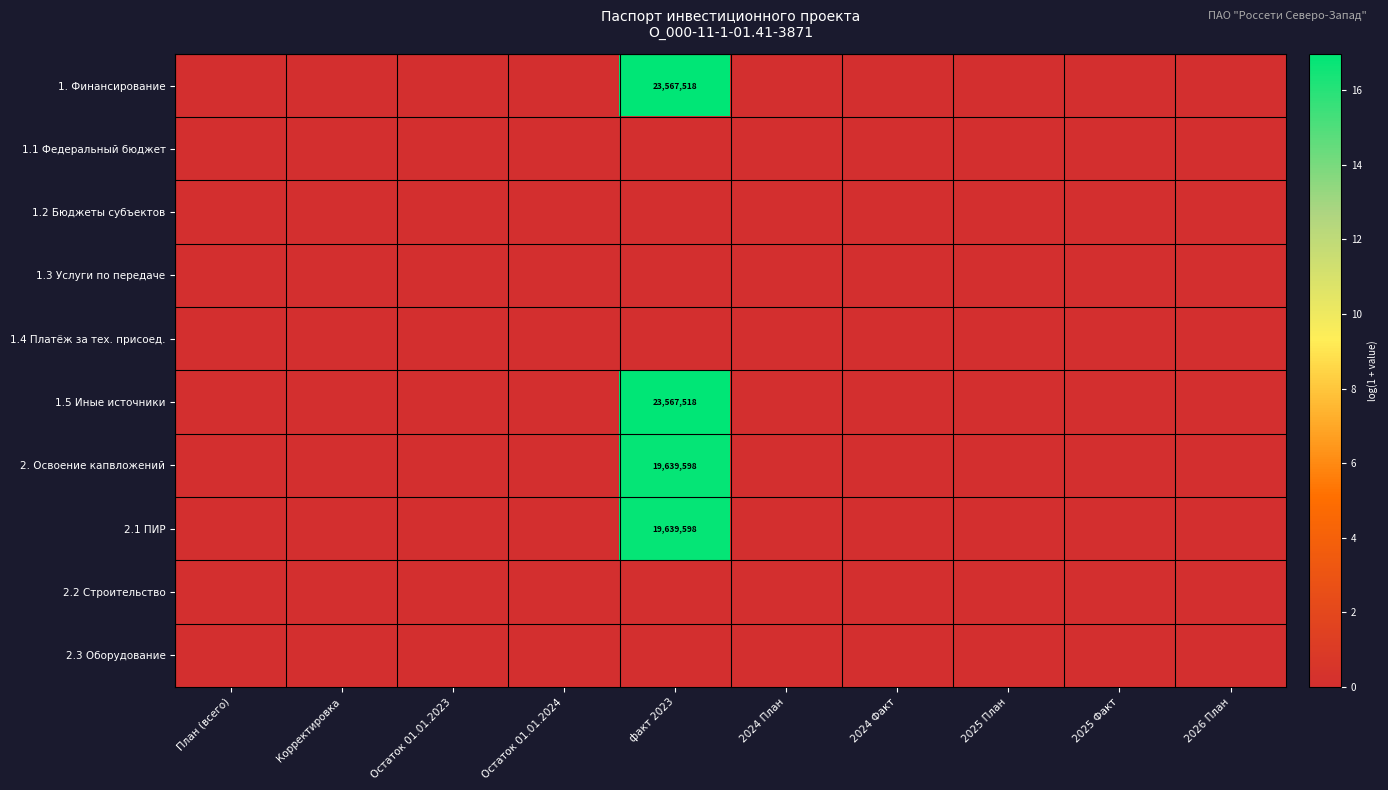

Which series has the largest total across all categories?

1. Финансирование